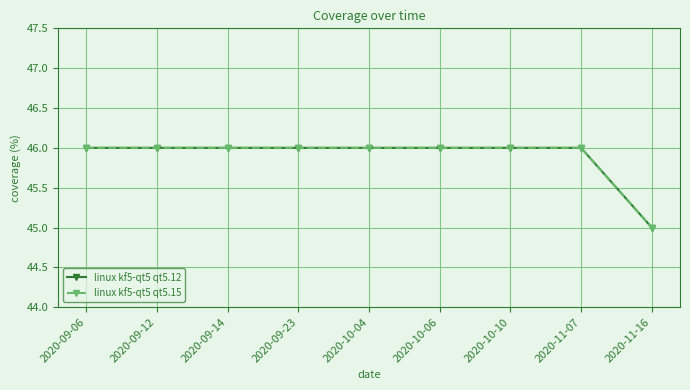

Reading left to right, transcribe all the data shown in this chart.

linux kf5-qt5 qt5.12: 46	46	46	46	46	46	46	46	45
linux kf5-qt5 qt5.15: 46	46	46	46	46	46	46	46	45